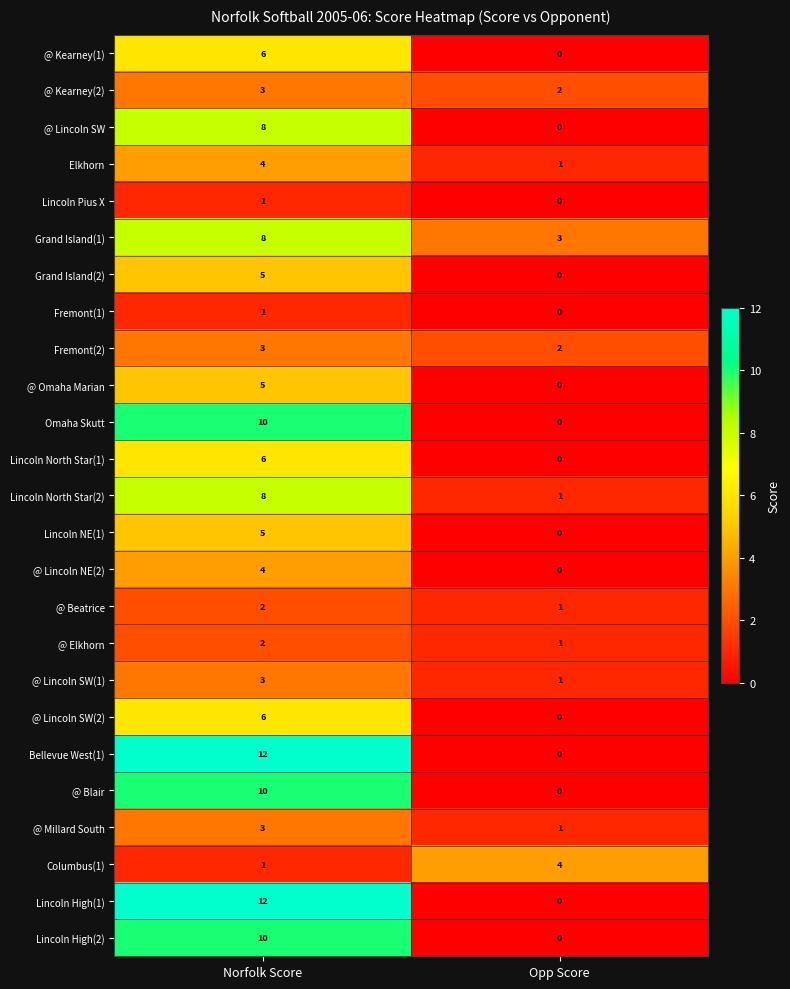

What is the approximate value of Bellevue West(1) at Norfolk Score, to the nearest 10?

10